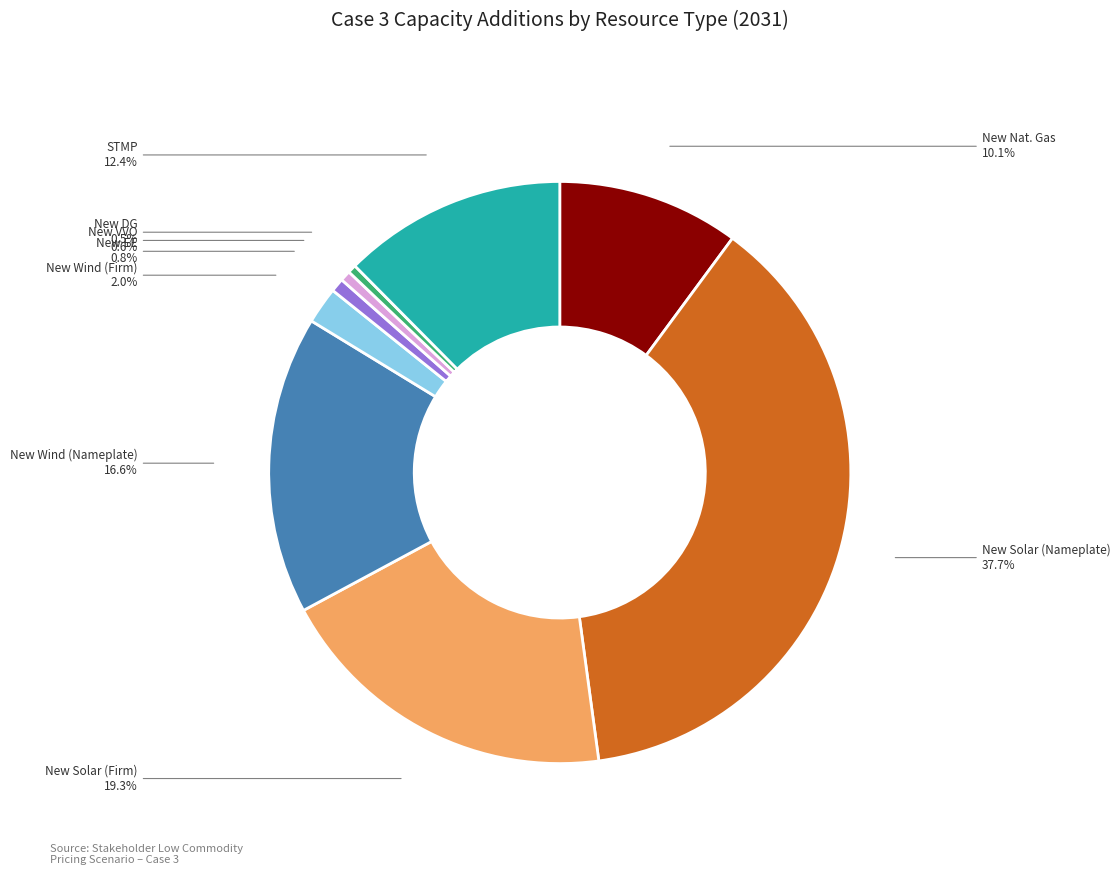

Is there a majority slice in this chart?

No